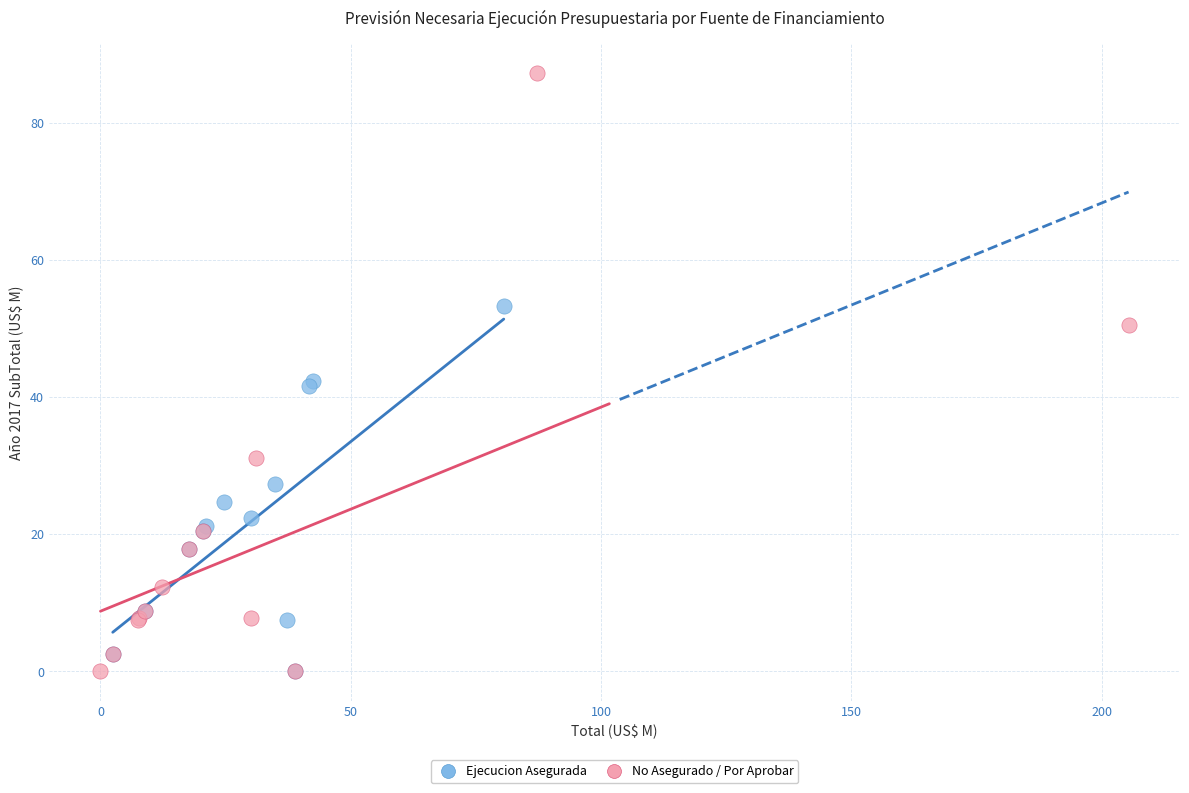

Which series contains the highest Y value?

No Asegurado / Por Aprobar